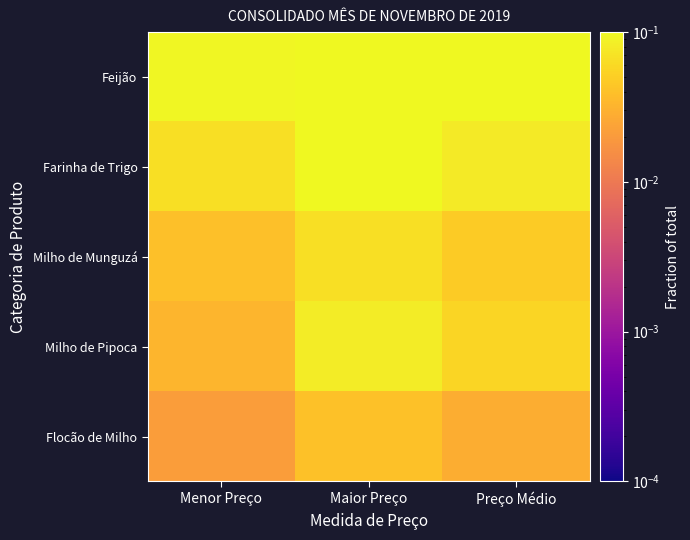

Reading right to left, extract all data points from this chart.

Flocão de Milho: Preço Médio=0.0	Maior Preço=0.0	Menor Preço=0.0
Milho de Pipoca: Preço Médio=0.1	Maior Preço=0.1	Menor Preço=0.0
Milho de Munguzá: Preço Médio=0.0	Maior Preço=0.1	Menor Preço=0.0
Farinha de Trigo: Preço Médio=0.1	Maior Preço=0.1	Menor Preço=0.1
Feijão: Preço Médio=0.1	Maior Preço=0.1	Menor Preço=0.1